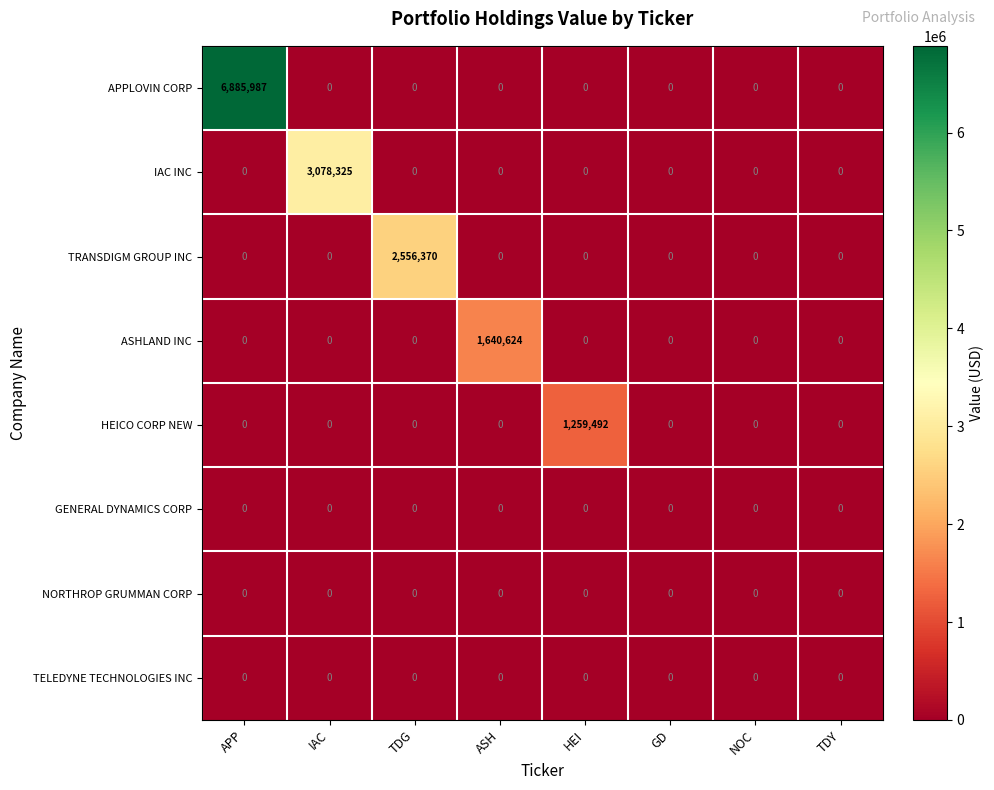

The value of IAC INC at NOC is 1441961. True or false?

False